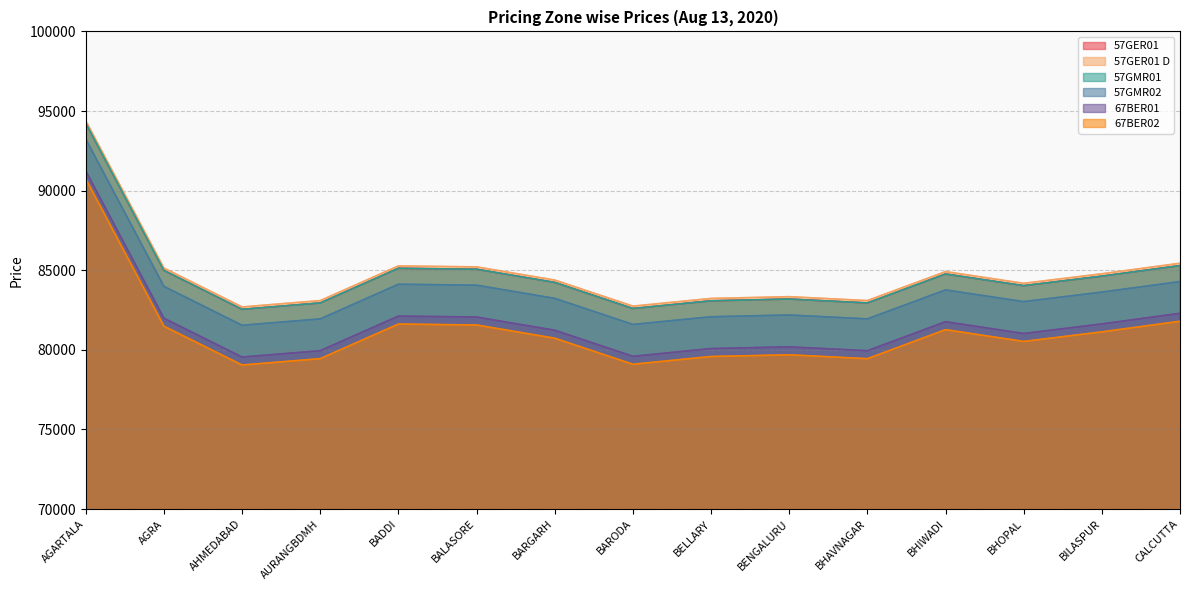

Where is 57GMR02 nearest to the value 87392?

CALCUTTA